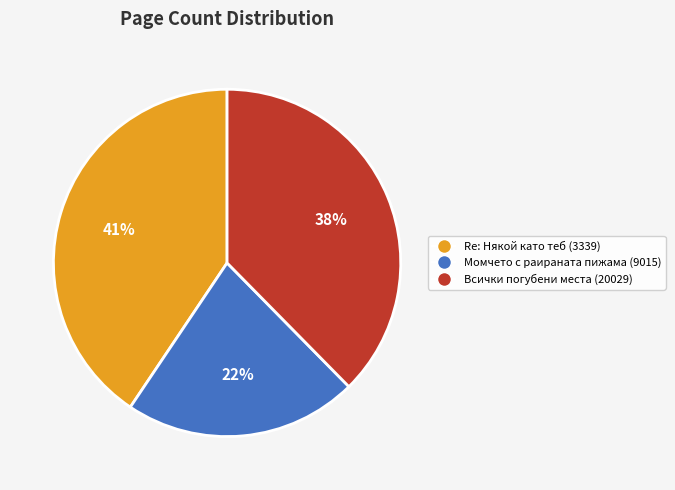

To the nearest percent, what is the combined percentage of Момчето с раираната пижама (9015) and Всички погубени места (20029)?

59%